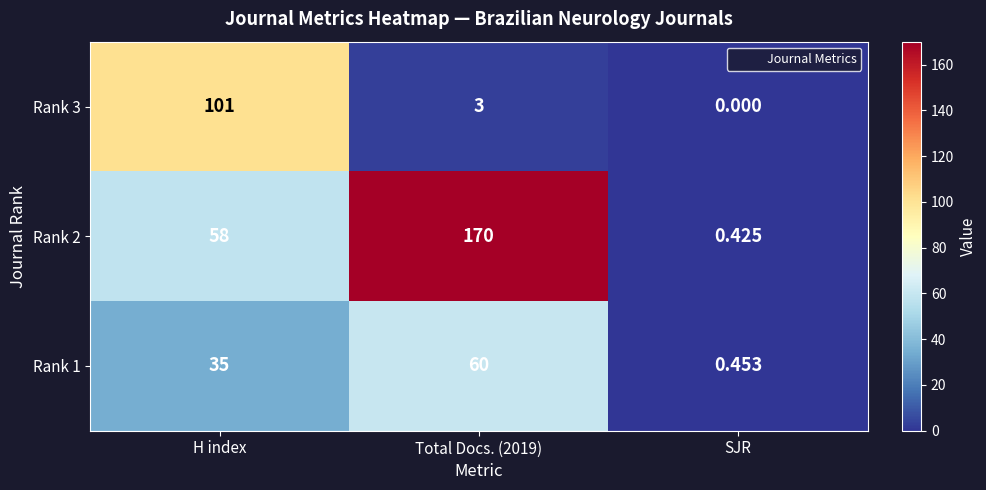

At which label does Rank 1 reach its minimum?

SJR